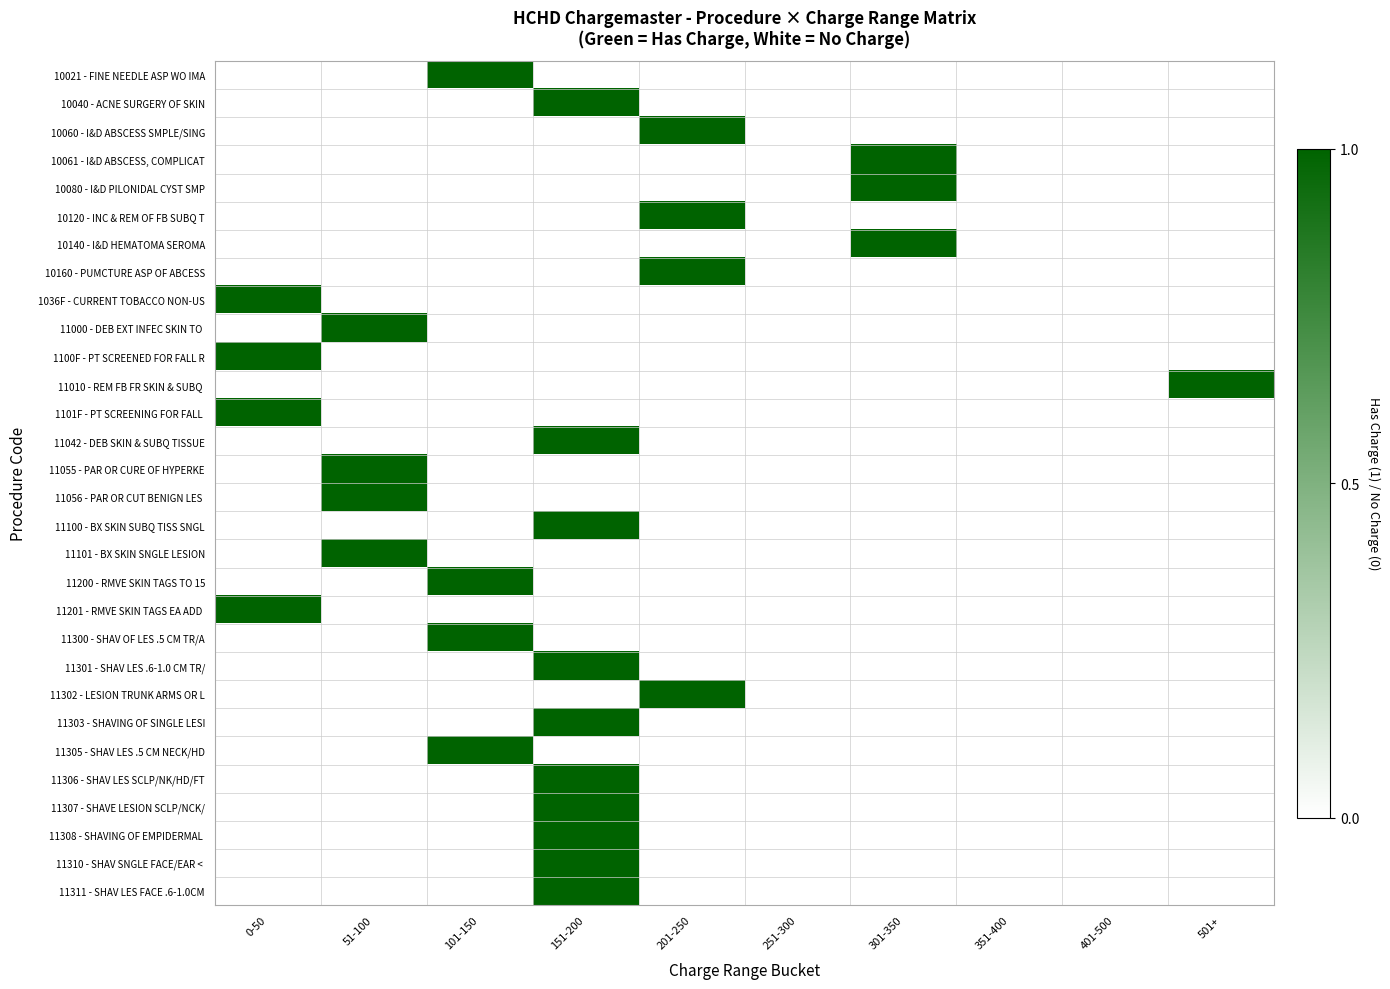

What is the greatest value displayed?

1